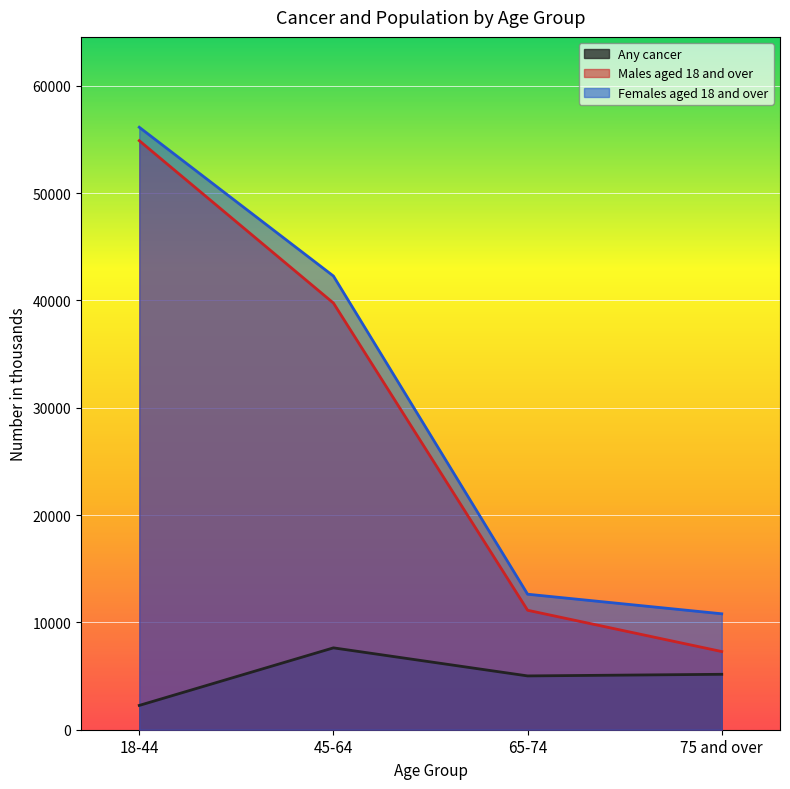

True or false: Females aged 18 and over has more than 1 points higher than both neighbors.

False